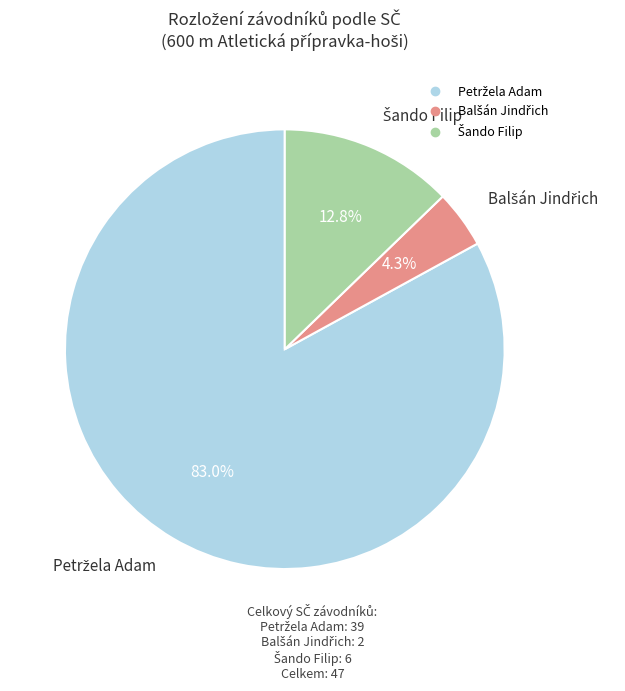

Does any single category account for the majority?

Yes